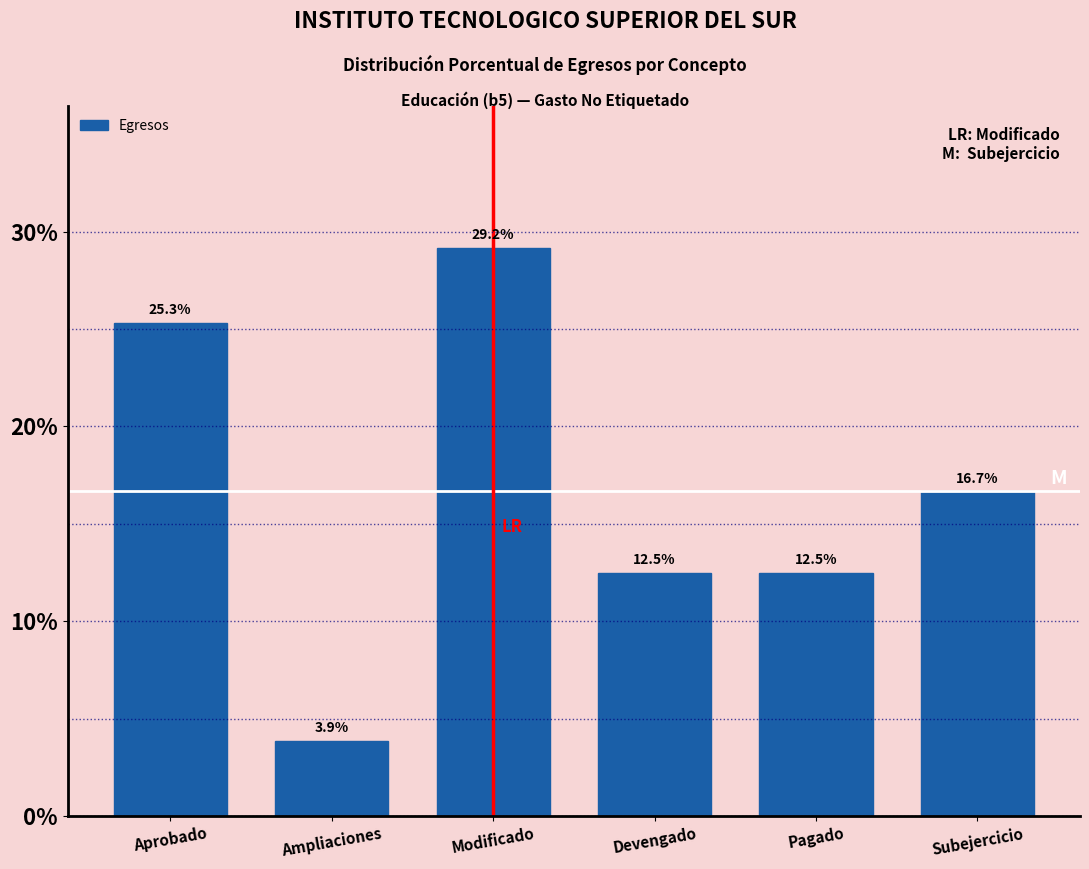

Reading right to left, transcribe all the data shown in this chart.

Subejercicio=16.7	Pagado=12.5	Devengado=12.5	Modificado=29.2	Ampliaciones=3.9	Aprobado=25.3